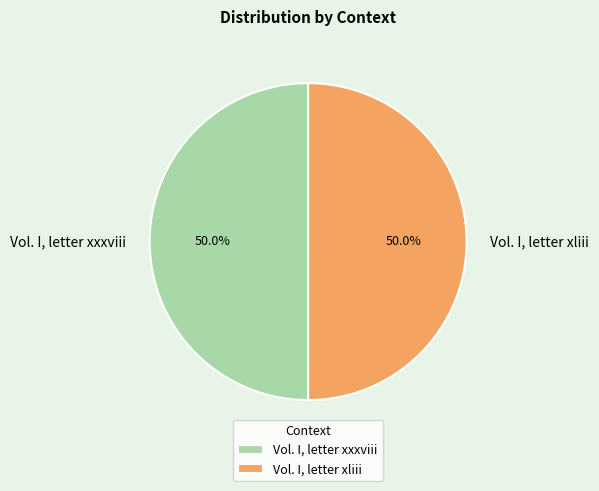

What is the ratio of the value at Vol. I, letter xliii to the value at Vol. I, letter xxxviii?

1.0